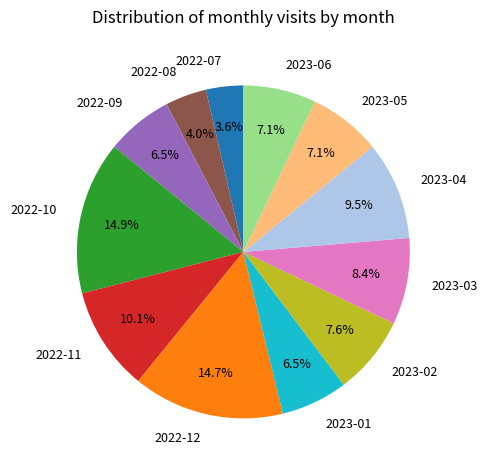

Is the sum of 2023-01 and 2022-11 greater than half?

No